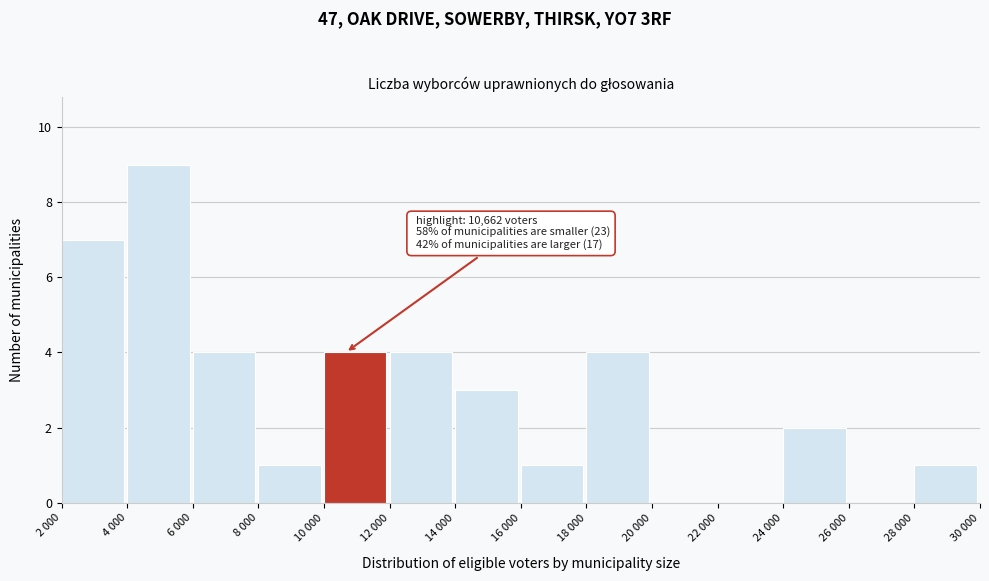

Reading left to right, what are all the values shown in this chart?

2 000=7	4 000=9	6 000=4	8 000=1	10 000=4	12 000=4	14 000=3	16 000=1	18 000=4	20 000=0	22 000=0	24 000=2	26 000=0	28 000=1